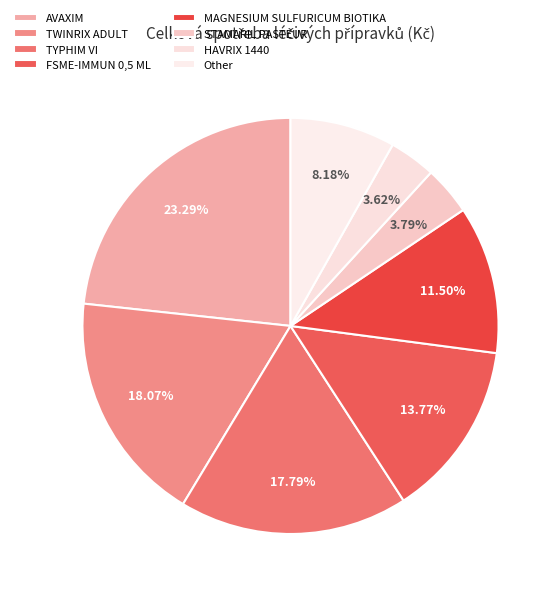

How many slices are in this pie chart?

8